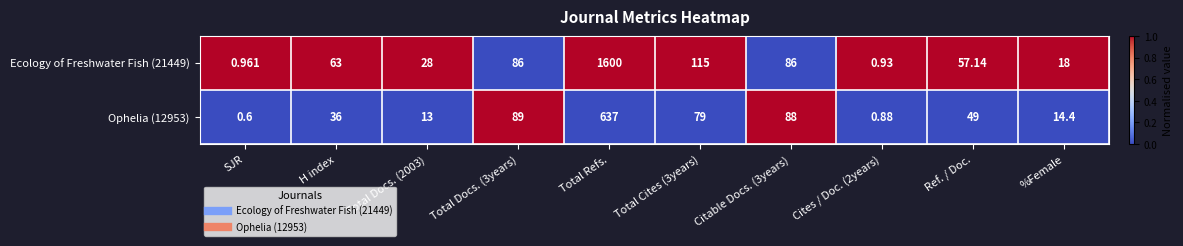

Which series has the largest total across all categories?

Ecology of Freshwater Fish (21449)